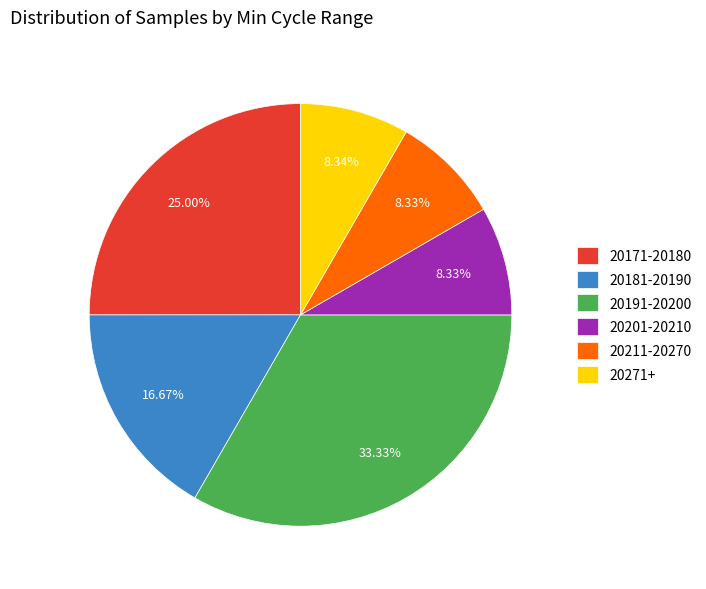

Do 20201-20210 and 20171-20180 together represent more than half of the pie?

No